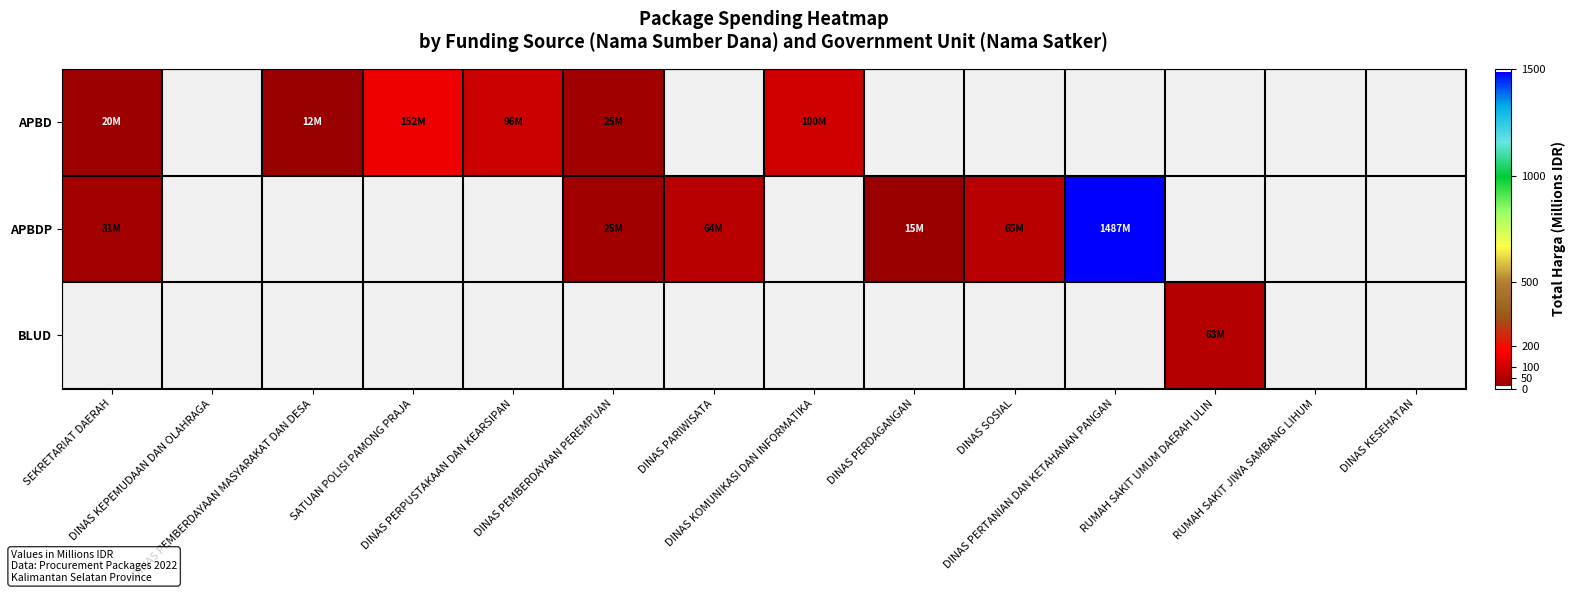

Reading right to left, transcribe all the data shown in this chart.

APBD: DINAS KESEHATAN=0.0	RUMAH SAKIT JIWA SAMBANG LIHUM=0.0	RUMAH SAKIT UMUM DAERAH ULIN=0.0	DINAS PERTANIAN DAN KETAHANAN PANGAN=0.0	DINAS SOSIAL=0.0	DINAS PERDAGANGAN=0.0	DINAS KOMUNIKASI DAN INFORMATIKA=100.0	DINAS PARIWISATA=0.0	DINAS PEMBERDAYAAN PEREMPUAN=25.2	DINAS PERPUSTAKAAN DAN KEARSIPAN=96.3	SATUAN POLISI PAMONG PRAJA=152.5	DINAS PEMBERDAYAAN MASYARAKAT DAN DESA=12.0	DINAS KEPEMUDAAN DAN OLAHRAGA=0.0	SEKRETARIAT DAERAH=19.9
APBDP: DINAS KESEHATAN=0.0	RUMAH SAKIT JIWA SAMBANG LIHUM=0.0	RUMAH SAKIT UMUM DAERAH ULIN=0.0	DINAS PERTANIAN DAN KETAHANAN PANGAN=1486.8	DINAS SOSIAL=65.0	DINAS PERDAGANGAN=14.8	DINAS KOMUNIKASI DAN INFORMATIKA=0.0	DINAS PARIWISATA=64.5	DINAS PEMBERDAYAAN PEREMPUAN=25.2	DINAS PERPUSTAKAAN DAN KEARSIPAN=0.0	SATUAN POLISI PAMONG PRAJA=0.0	DINAS PEMBERDAYAAN MASYARAKAT DAN DESA=0.0	DINAS KEPEMUDAAN DAN OLAHRAGA=0.0	SEKRETARIAT DAERAH=30.8
BLUD: DINAS KESEHATAN=0.0	RUMAH SAKIT JIWA SAMBANG LIHUM=0.0	RUMAH SAKIT UMUM DAERAH ULIN=62.9	DINAS PERTANIAN DAN KETAHANAN PANGAN=0.0	DINAS SOSIAL=0.0	DINAS PERDAGANGAN=0.0	DINAS KOMUNIKASI DAN INFORMATIKA=0.0	DINAS PARIWISATA=0.0	DINAS PEMBERDAYAAN PEREMPUAN=0.0	DINAS PERPUSTAKAAN DAN KEARSIPAN=0.0	SATUAN POLISI PAMONG PRAJA=0.0	DINAS PEMBERDAYAAN MASYARAKAT DAN DESA=0.0	DINAS KEPEMUDAAN DAN OLAHRAGA=0.0	SEKRETARIAT DAERAH=0.0